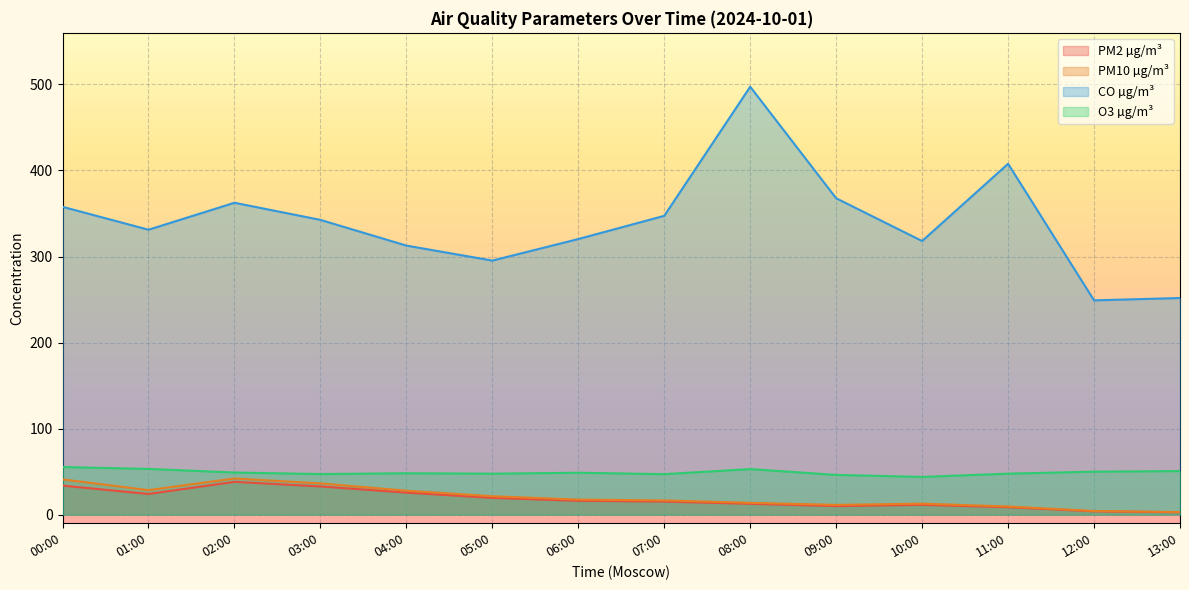

Reading left to right, extract all data points from this chart.

PM2 µg/m³: 33.7	24.0	38.1	32.8	25.6	19.4	16.0	15.2	12.6	9.9	11.3	8.6	3.8	2.7
PM10 µg/m³: 41.0	28.4	42.0	36.3	27.8	21.4	17.5	16.5	13.7	11.3	12.8	9.4	4.2	3.0
CO µg/m³: 357.8	331.1	362.5	342.6	312.7	295.3	320.3	347.3	497.4	367.7	318.0	407.8	249.1	251.8
O3 µg/m³: 55.3	53.1	48.9	47.1	48.1	47.6	48.7	47.0	52.9	46.1	43.8	47.6	49.9	50.6